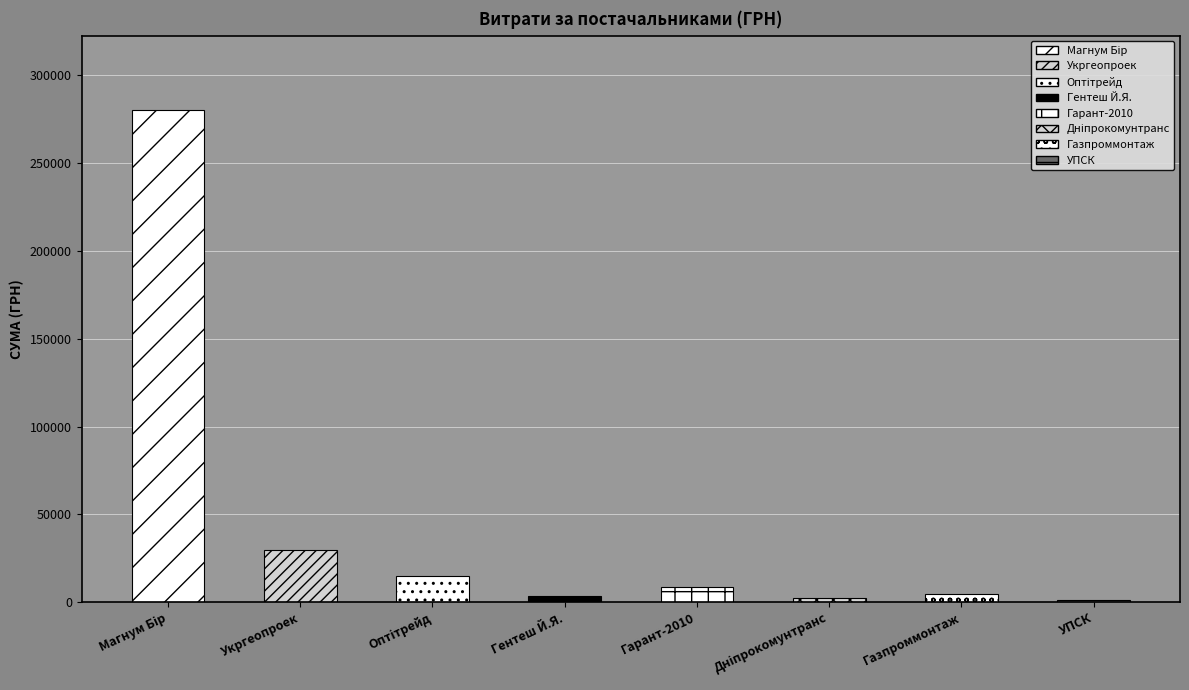

The value at Дніпропетровська філія ПрАТ "УПСК" is 979.2. True or false?

True